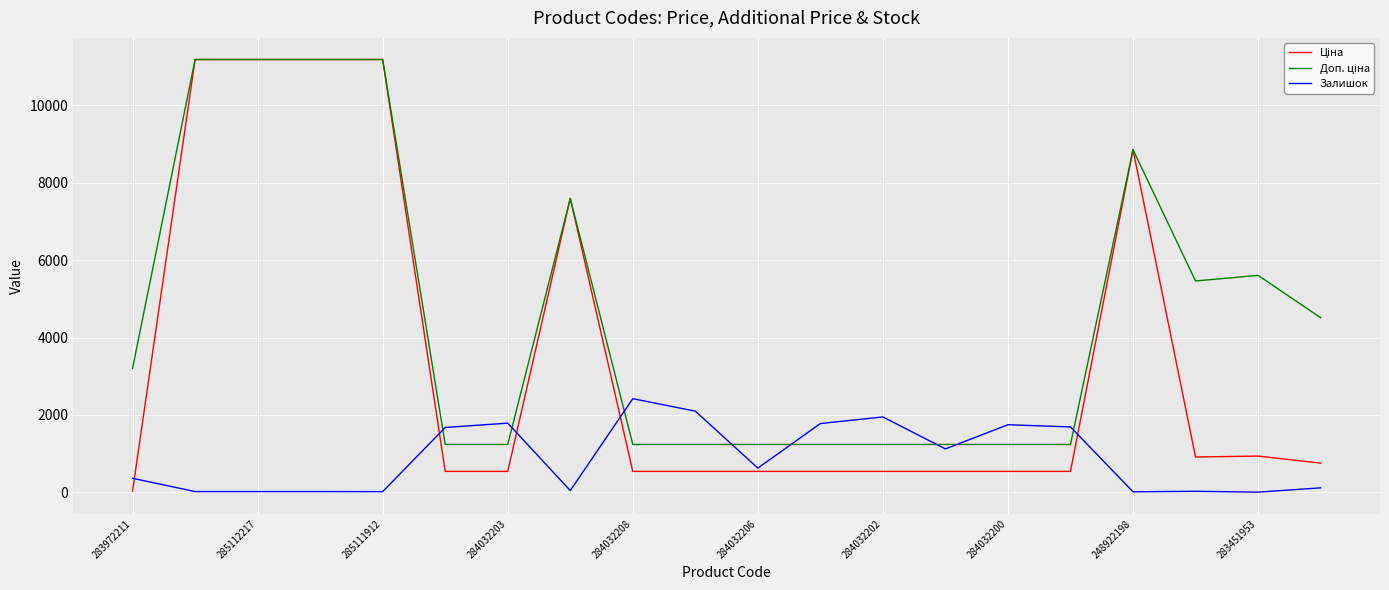

Does the chart have visible grid lines?

Yes